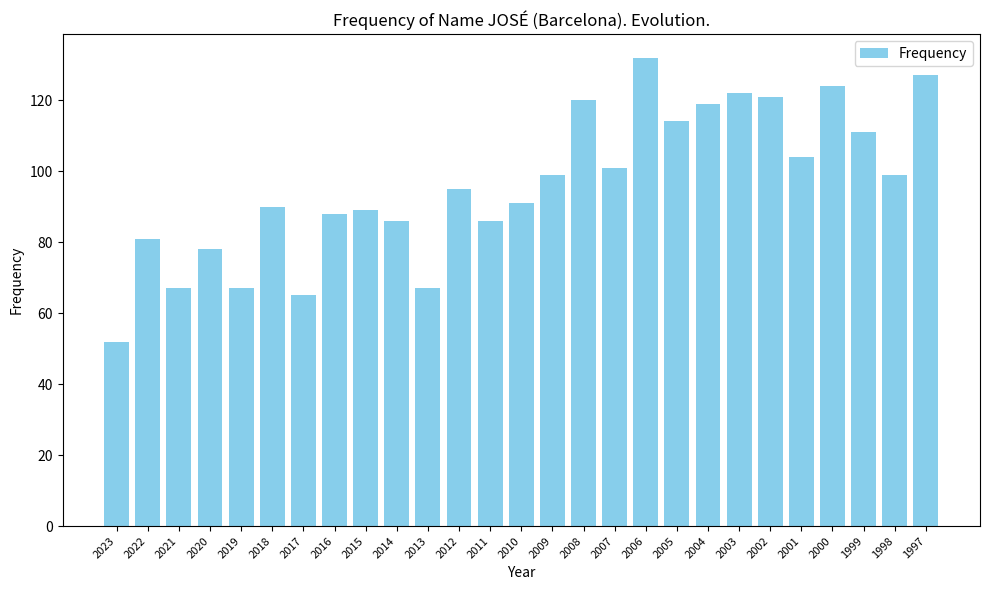

Which has a higher value, 2002 or 2009?

2002